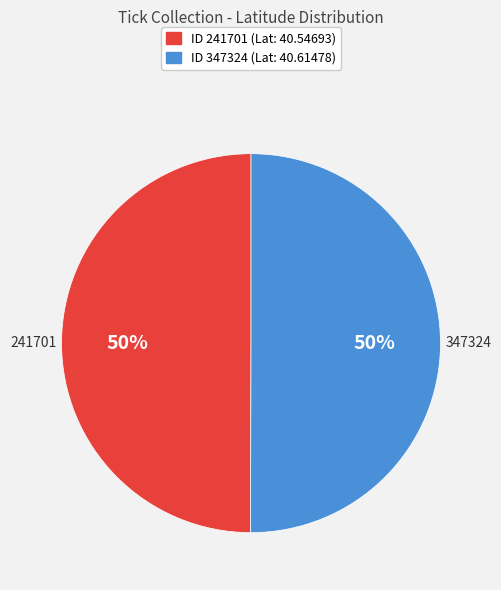

Count the number of slices in the pie.

2